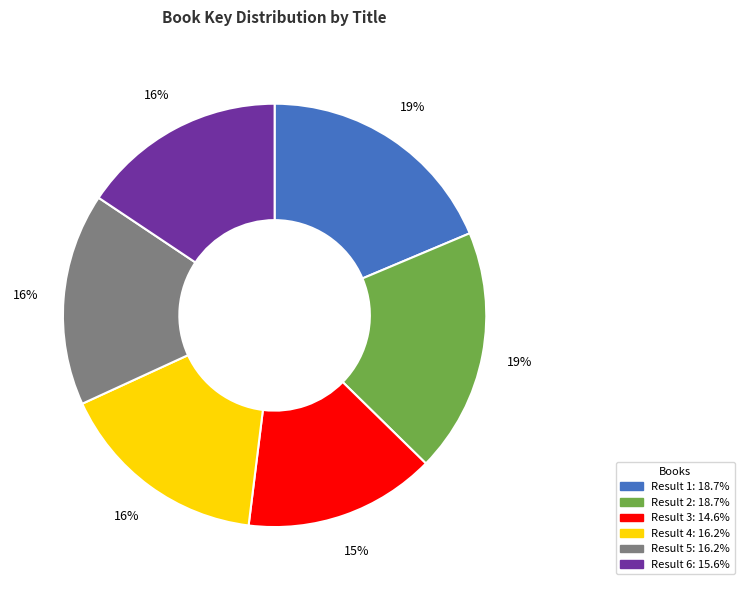

Is there any slice that represents more than half of the pie?

No